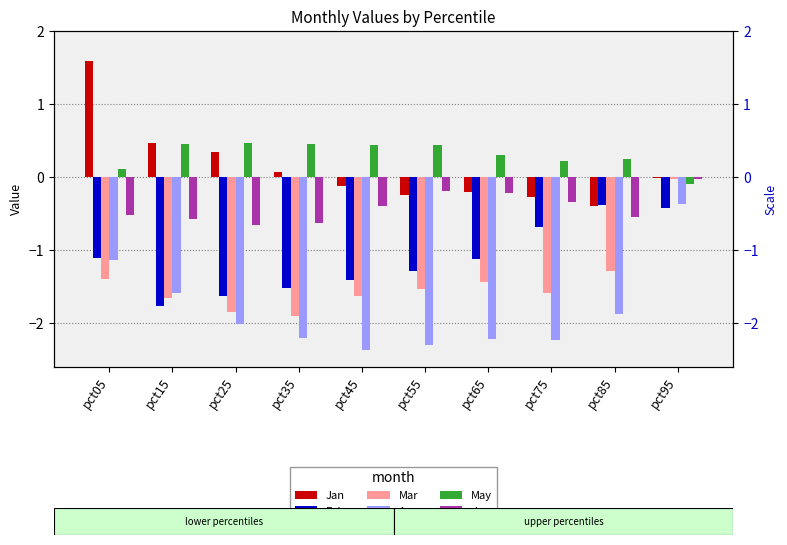

What value does the Jun series have at pct45?

-0.4